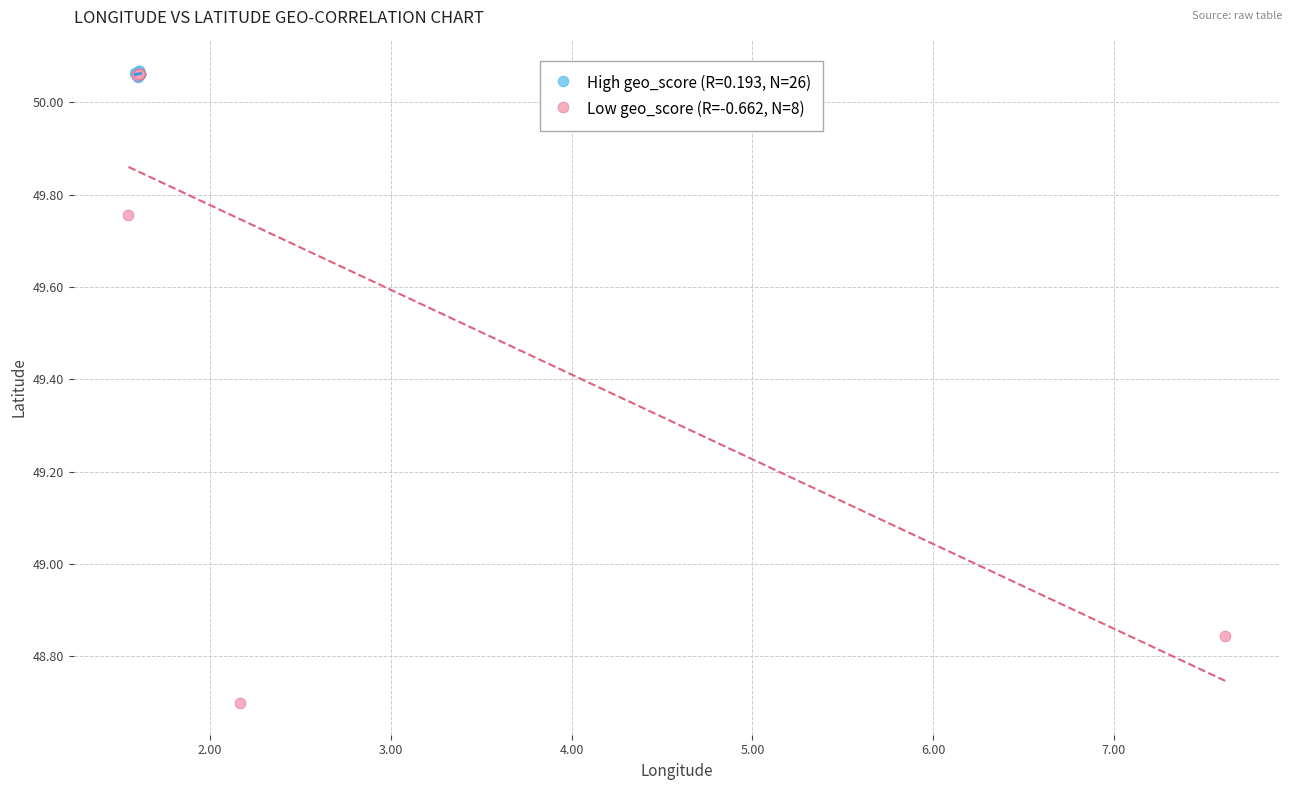

Which series has the largest Y range (max minus min)?

Low geo_score (R=-0.662, N=8)